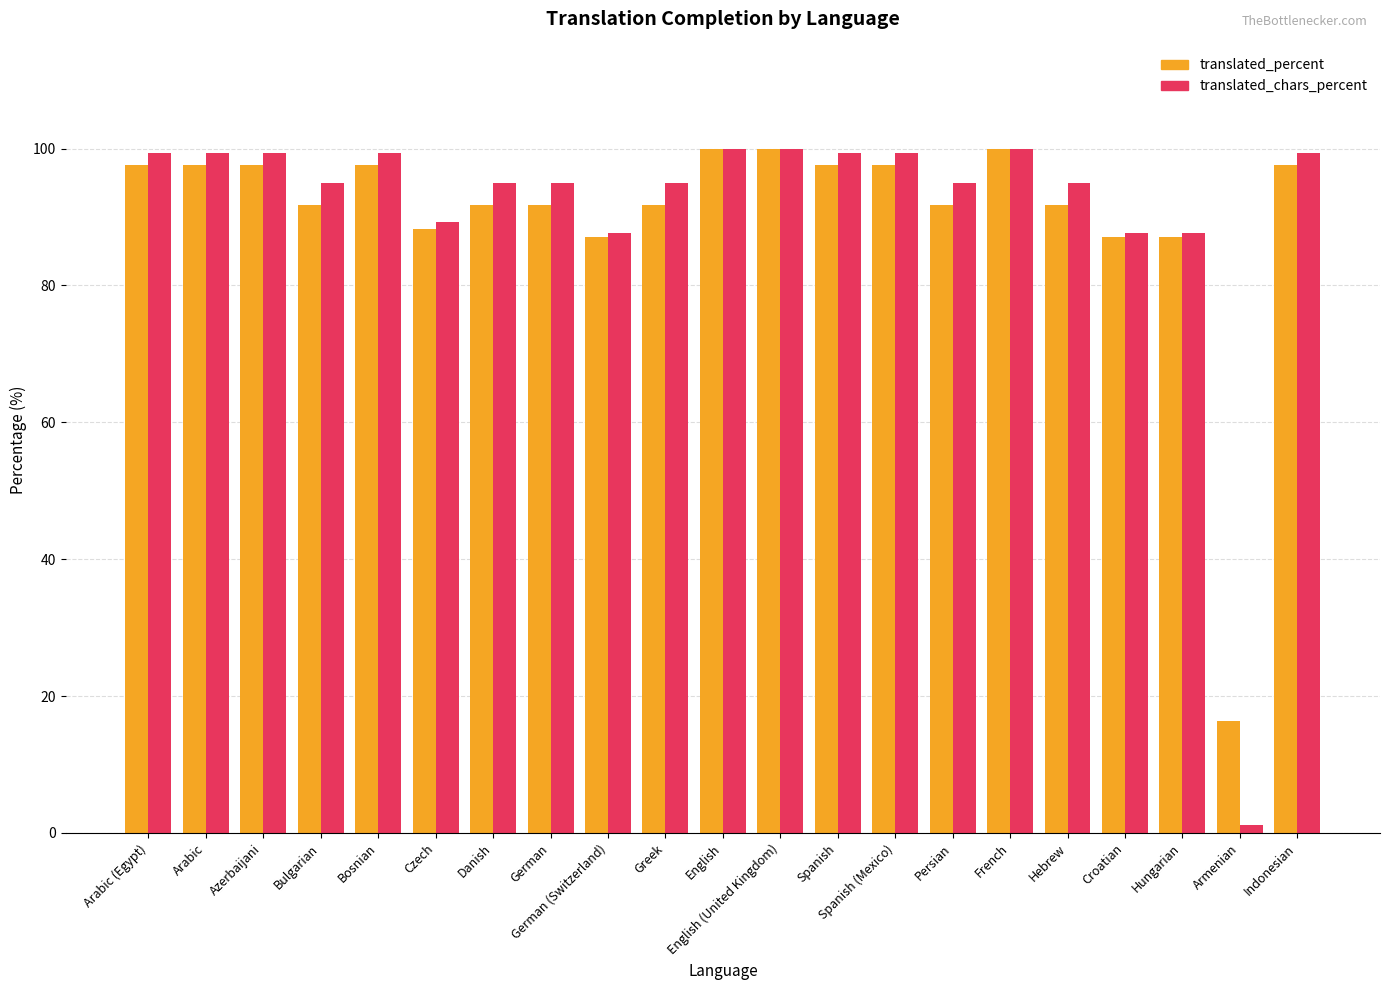

Is the value of translated_percent at Persian greater than the value of translated_chars_percent at Bulgarian?

No